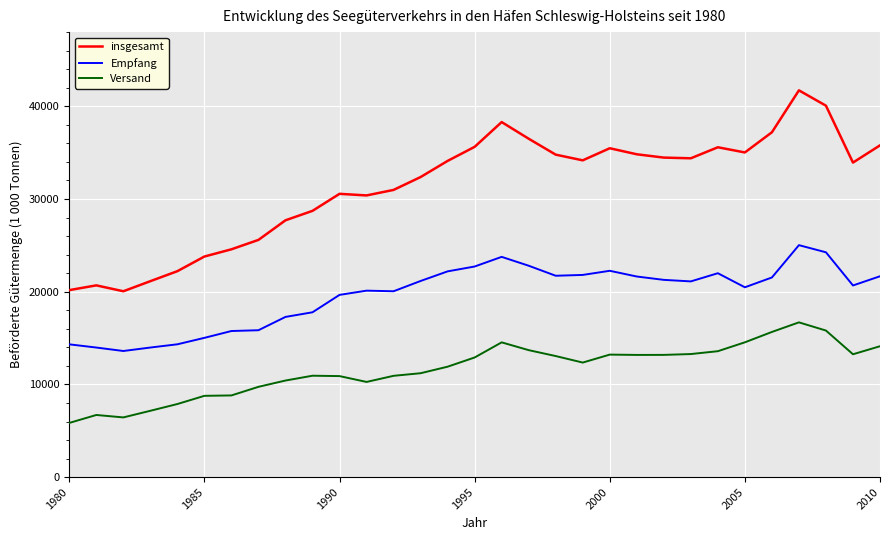

In Versand, how many points are higher than both neighbors (excluding endpoints)?

5